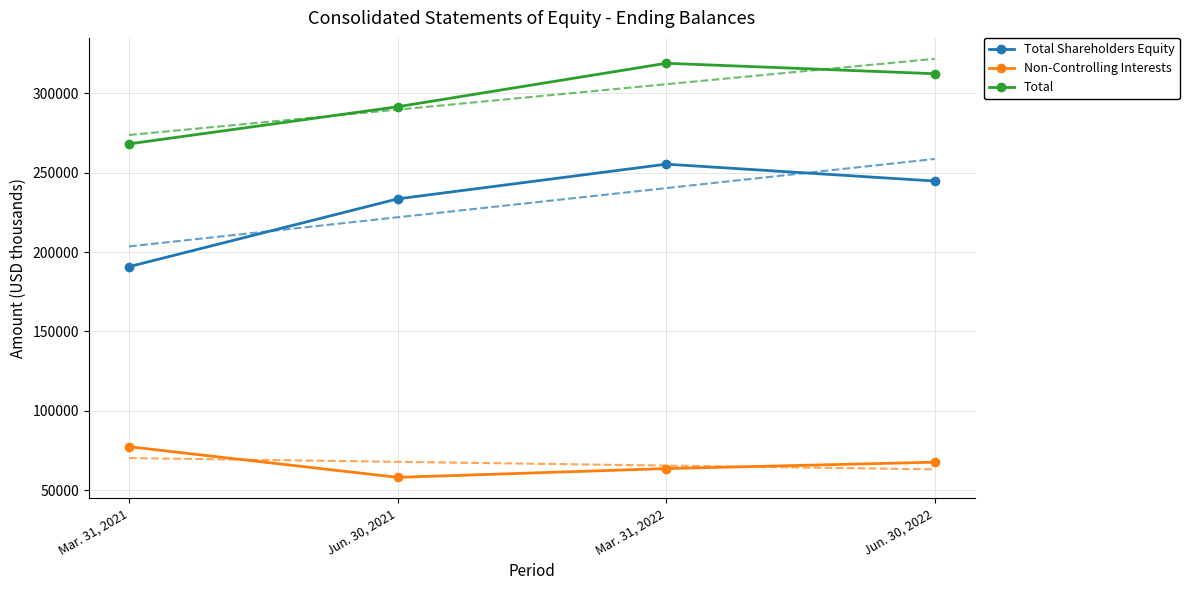

What are all the series names shown in the legend?

Total Shareholders Equity, Non-Controlling Interests, Total